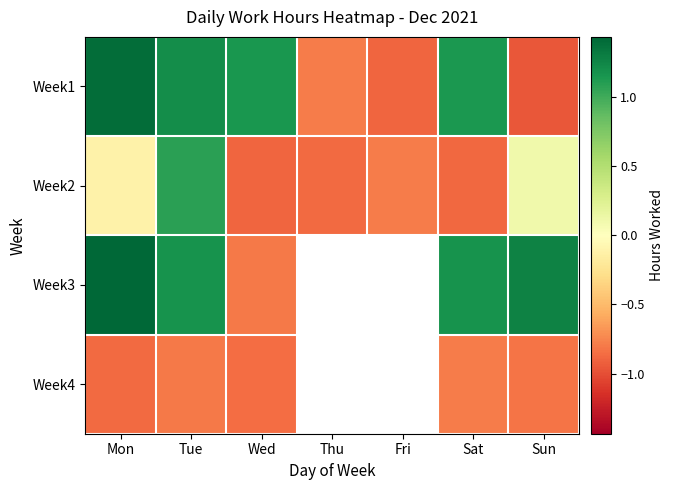

At how many categories does at least one series exceed 1?

5